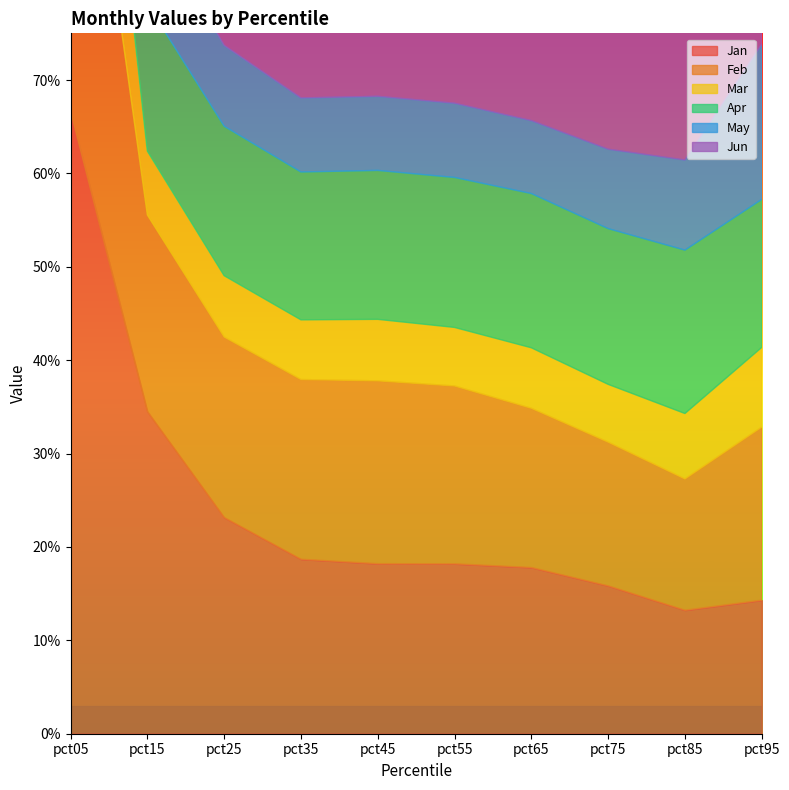

Rank the categories by Mar value from lowest to highest.

pct75, pct55, pct35, pct65, pct25, pct45, pct15, pct85, pct95, pct05